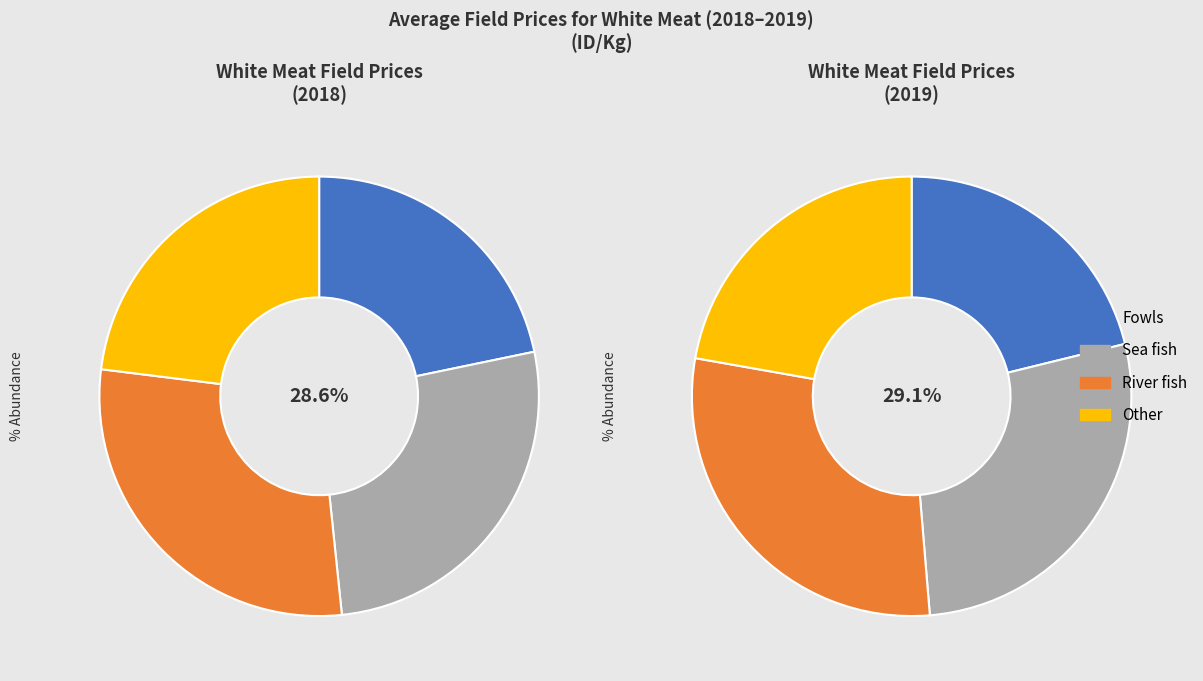

To the nearest percent, what is the average slice percentage?

25%